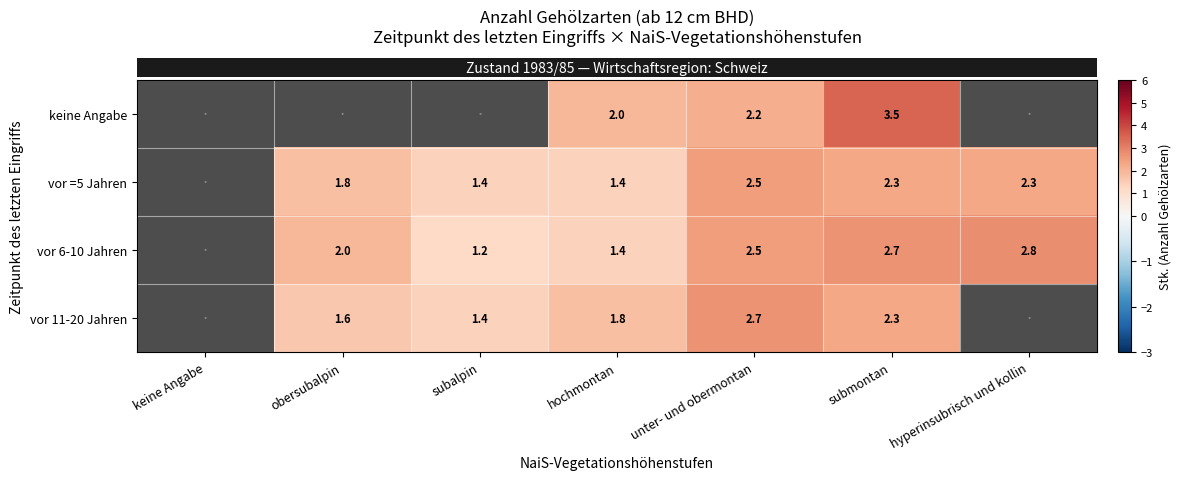

Which category has the highest value across all series?

submontan